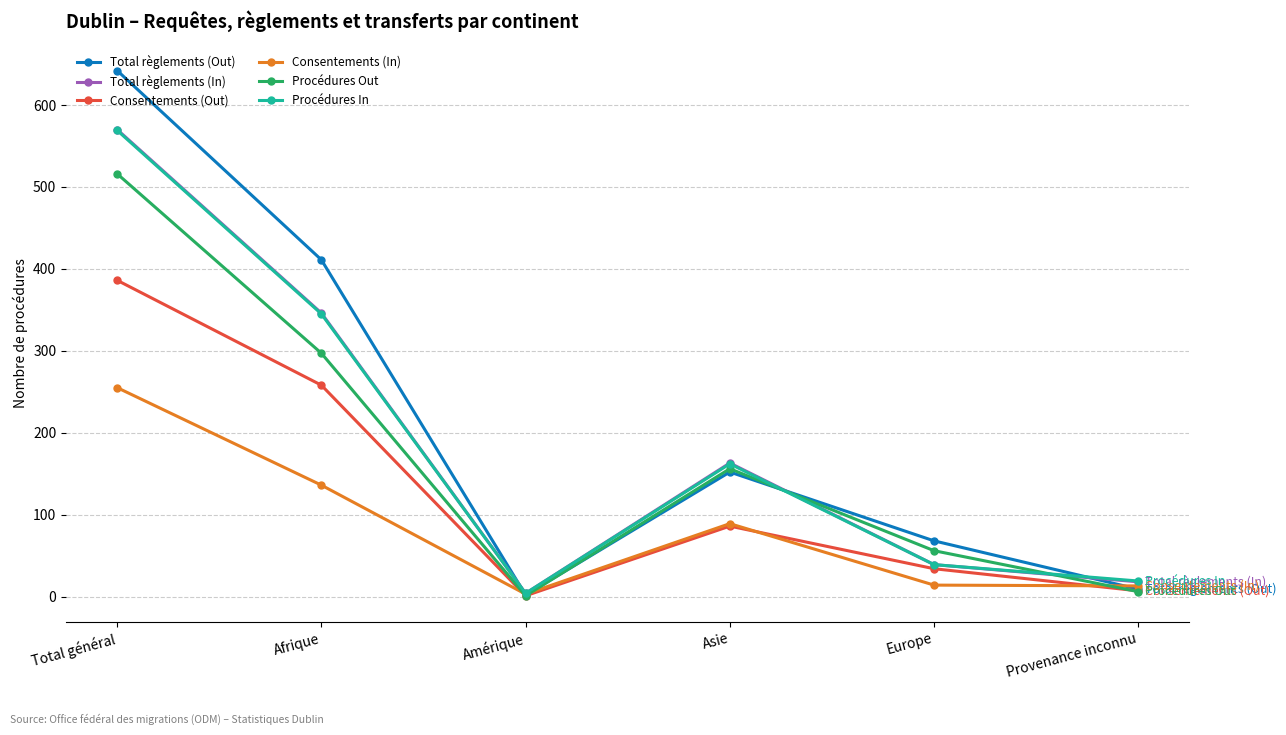

Which series changed the most between Afrique and Provenance inconnu?

Total règlements (Out)